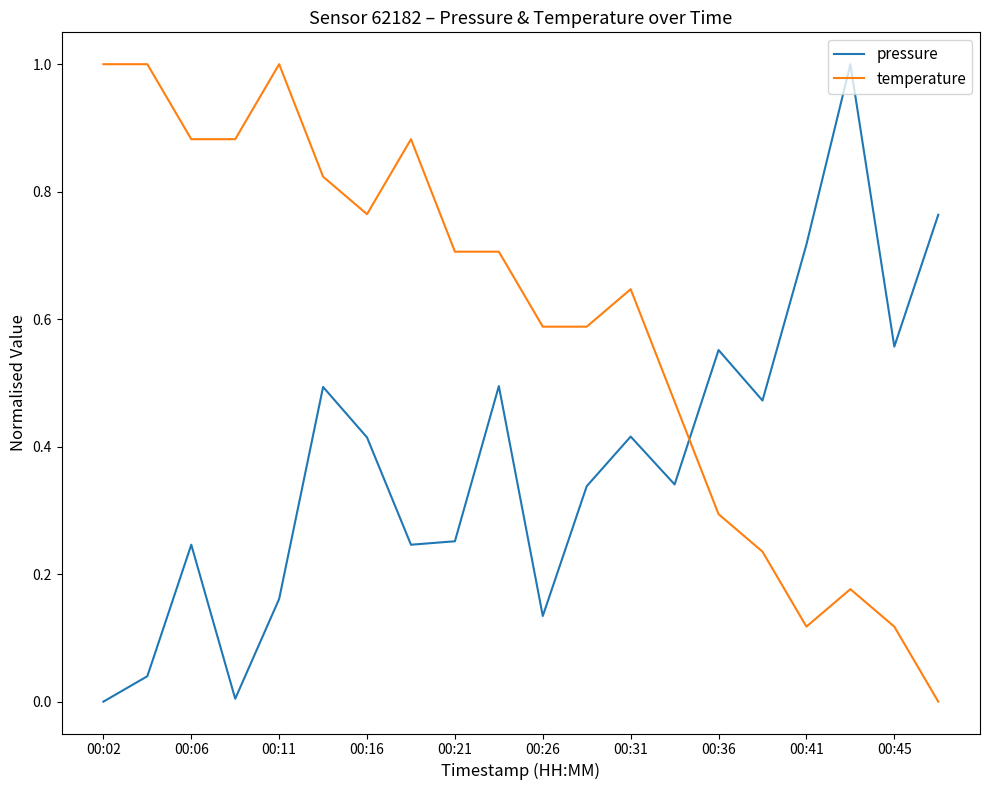

Which series has the largest total across all categories?

temperature